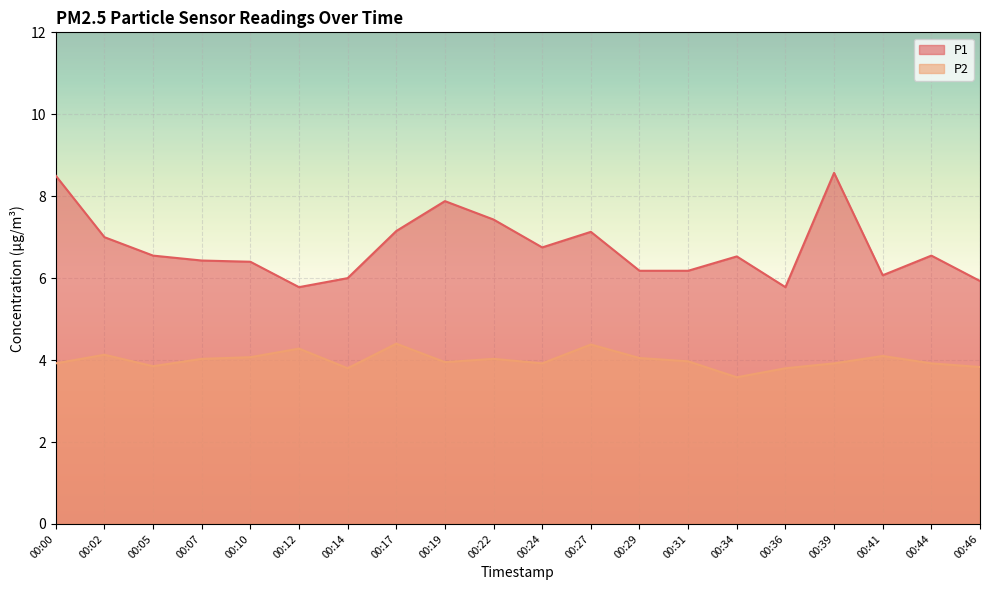

The P2 series shows 5.8 at 00:05. True or false?

False